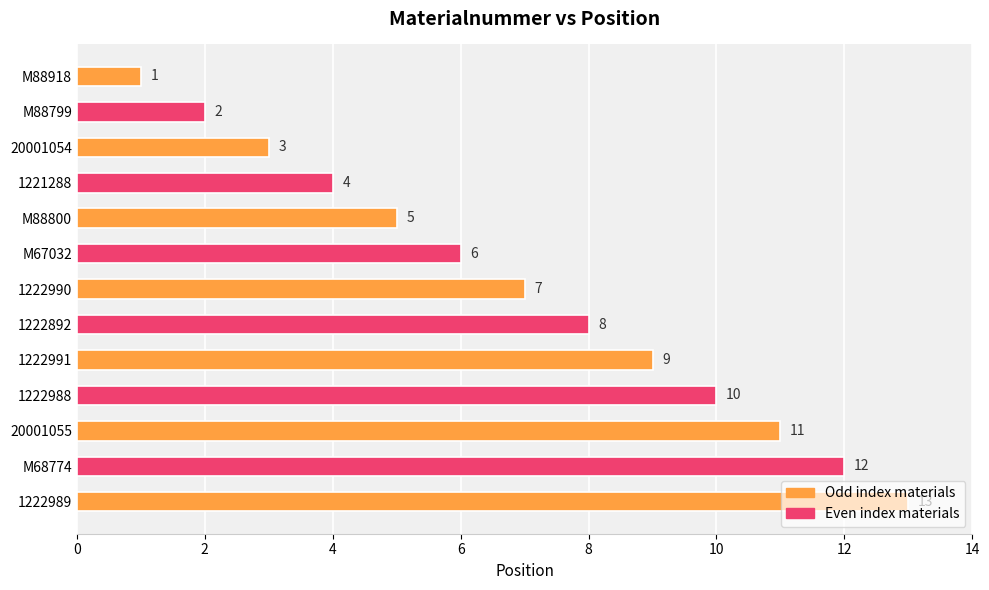

Are the bars horizontal?

Yes